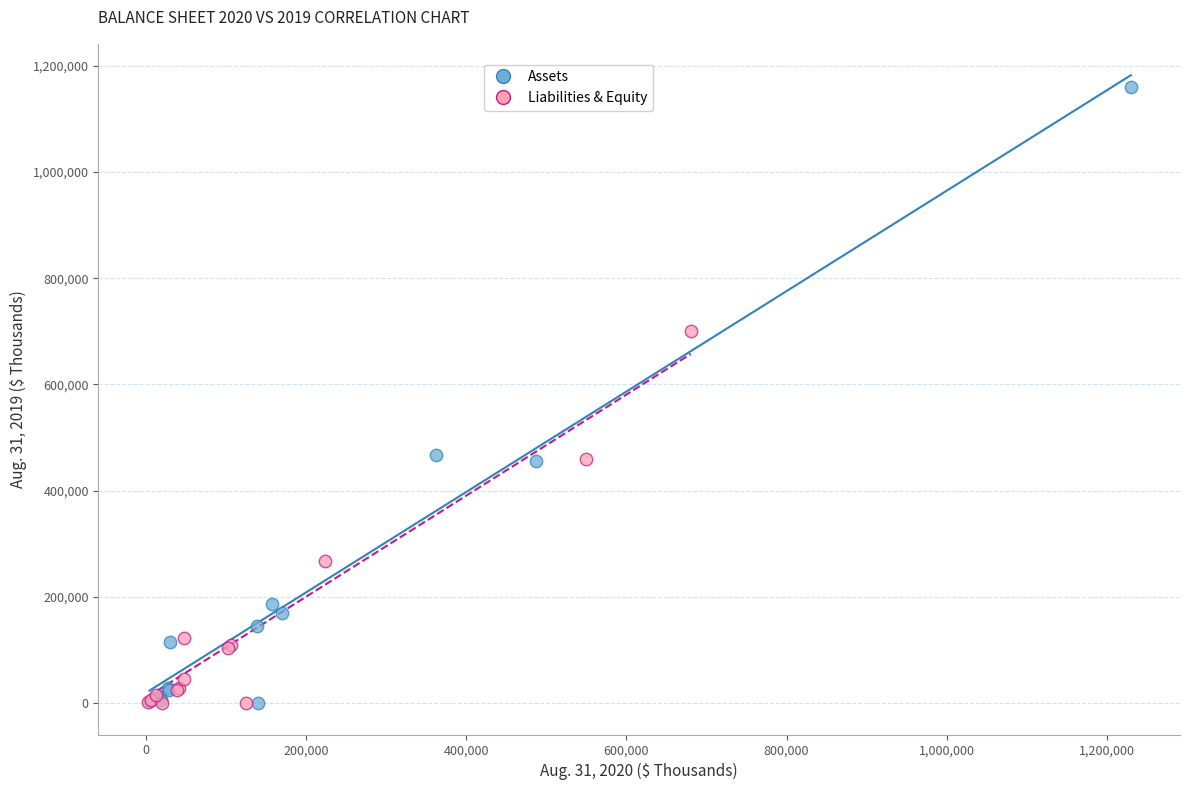

Which series reaches the maximum Y coordinate?

Assets